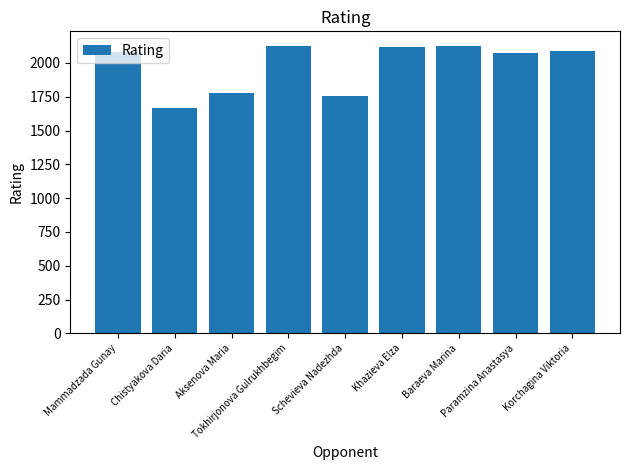

What is the label of the 4th bar from the left?

Tokhirjonova Gulrukhbegim